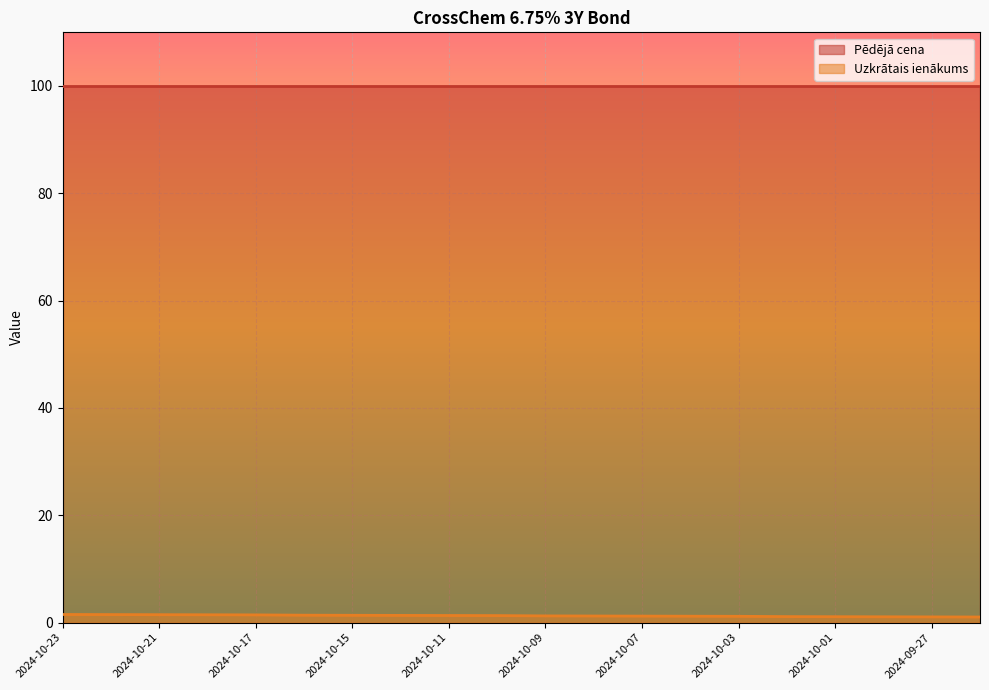

Count the number of data series in this chart.

2